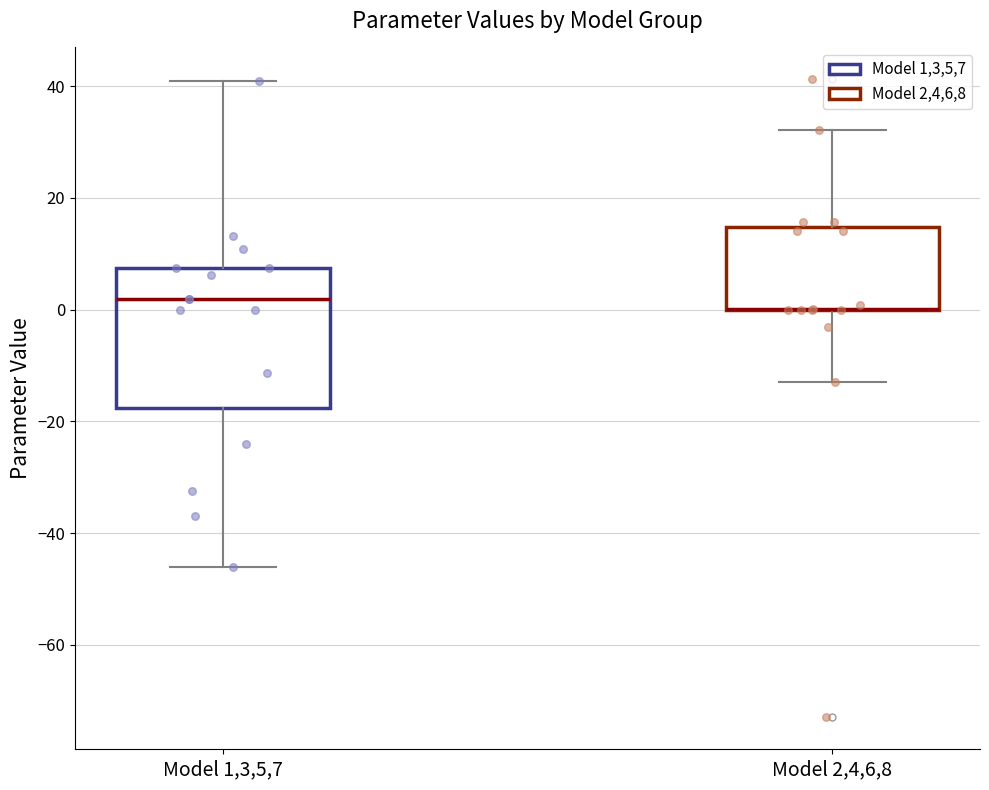

Reading left to right, read every box against the y-axis: the position of its median line, the range the box covers, and the ends of its whiskers. The values are not printed on the chart, so give them approximately, as read against the axis.

Model 1,3,5,7: median 2, box -18 to 8, whiskers -46 to 40
Model 2,4,6,8: median 0 (drawn on the box's lower edge), box 0 to 14, whiskers -14 to 32